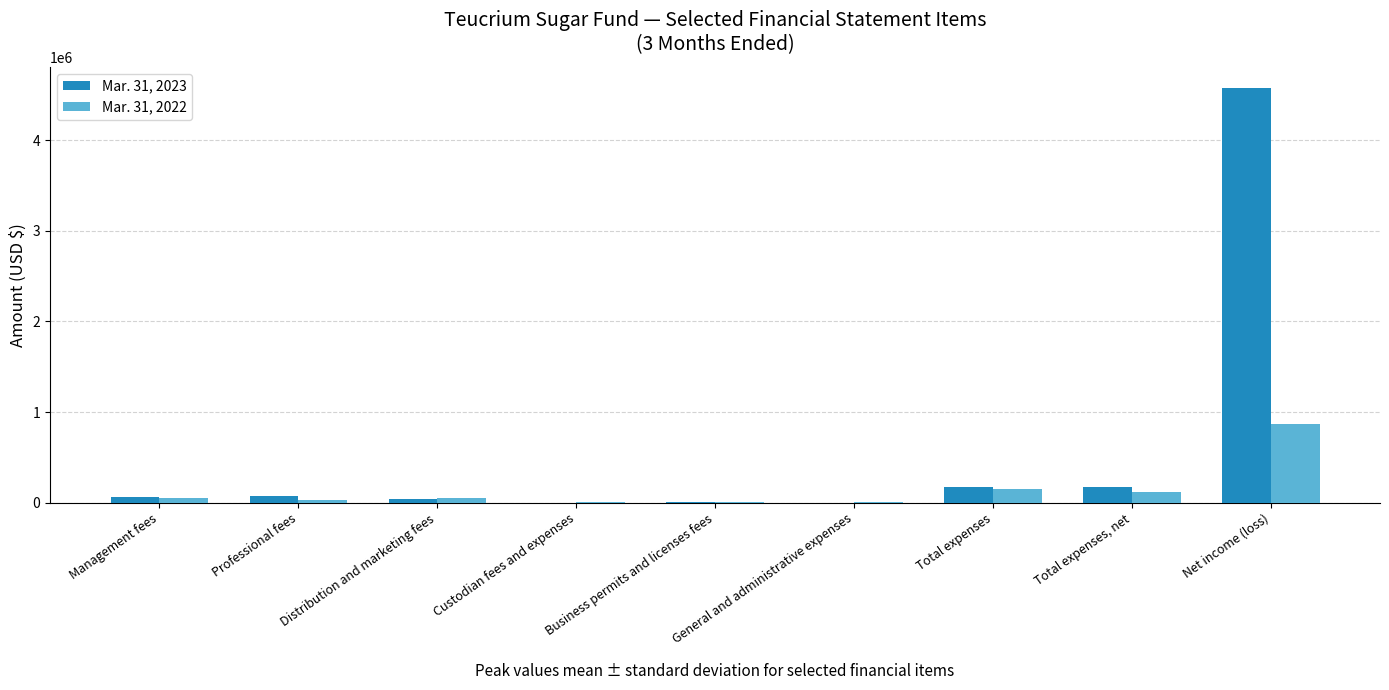

Which series changed the most between Distribution and marketing fees and Net income (loss)?

Mar. 31, 2023